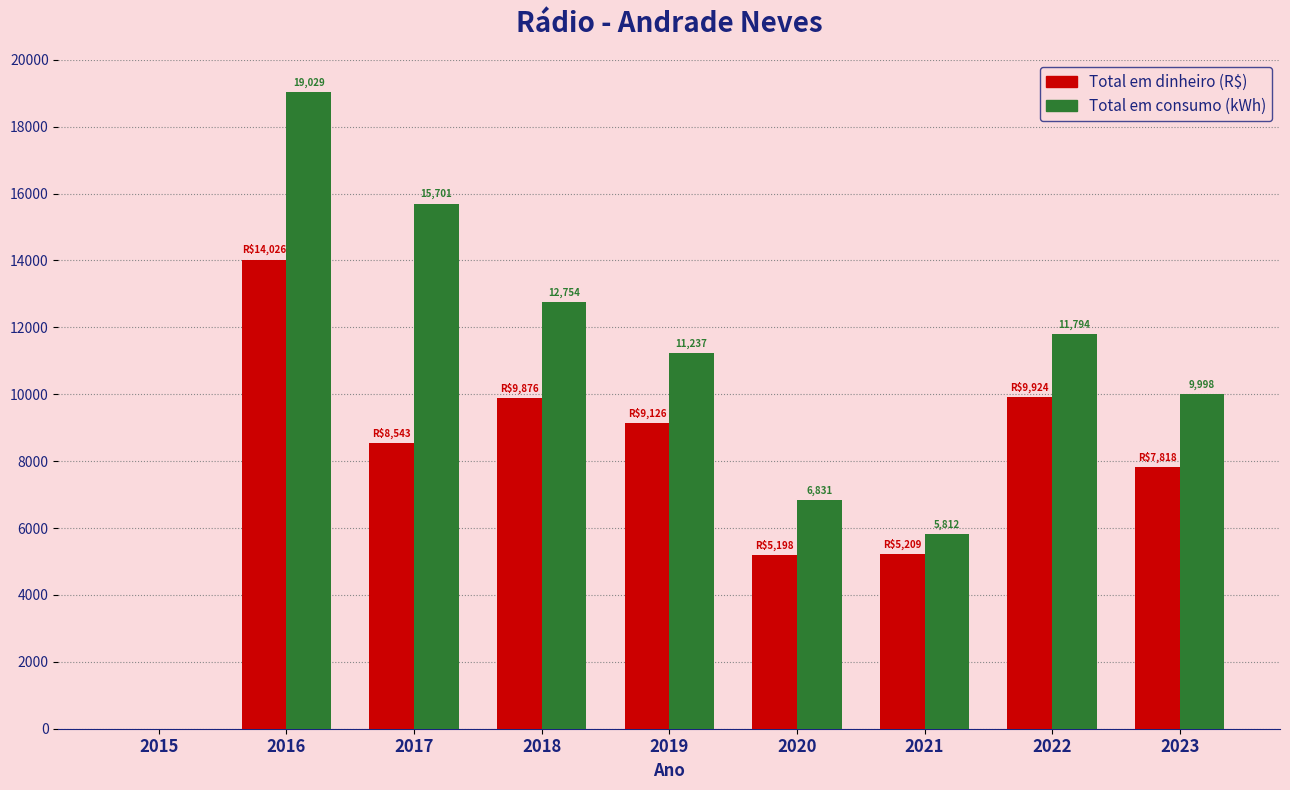

Where does the Total em dinheiro (R$) series first go above 8543?

2016